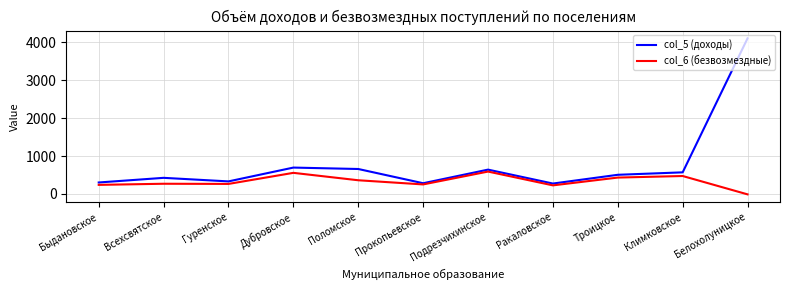

What is the difference between the highest and lowest values at Прокопьевское?

31.4